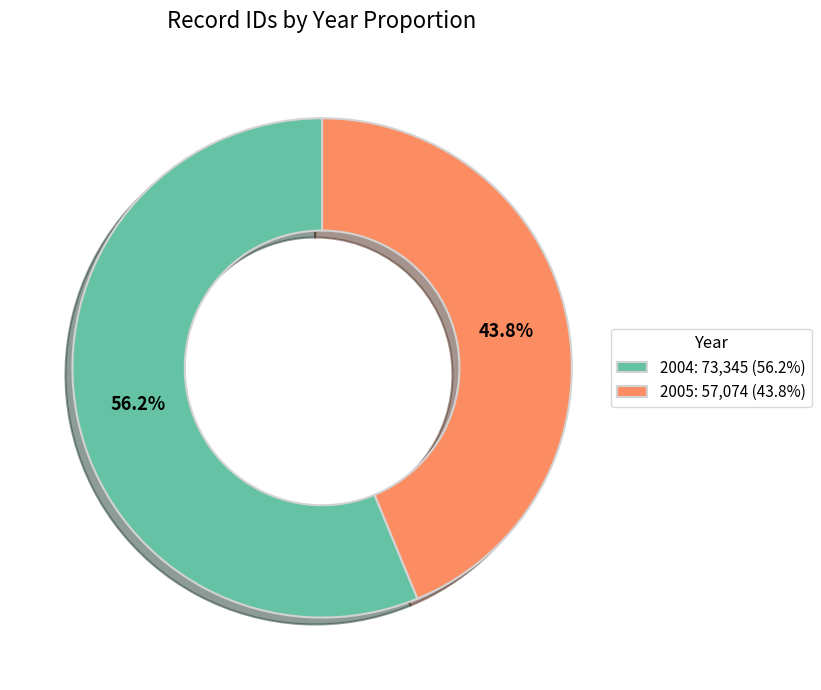

Is there a majority slice in this chart?

Yes